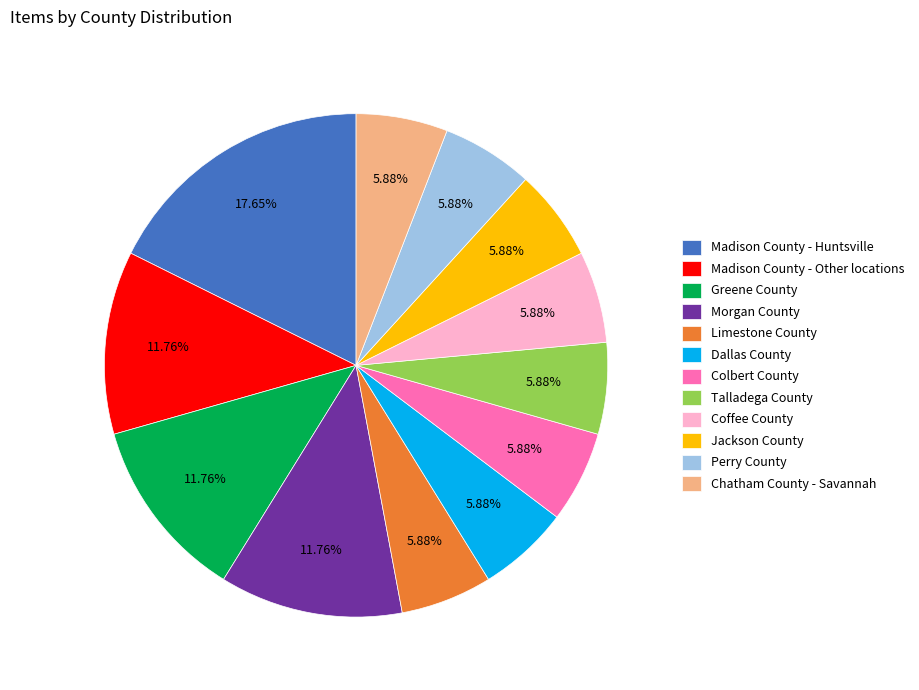

True or false: Colbert County accounts for 6% of the total.

True